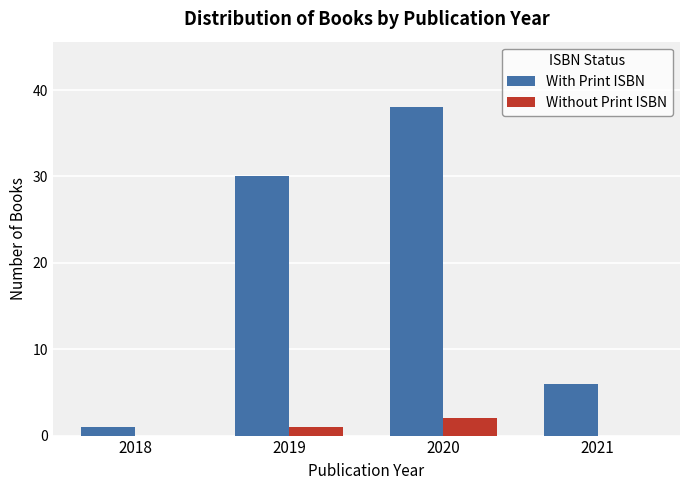

True or false: Without Print ISBN has a value of 1 at 2019.

True